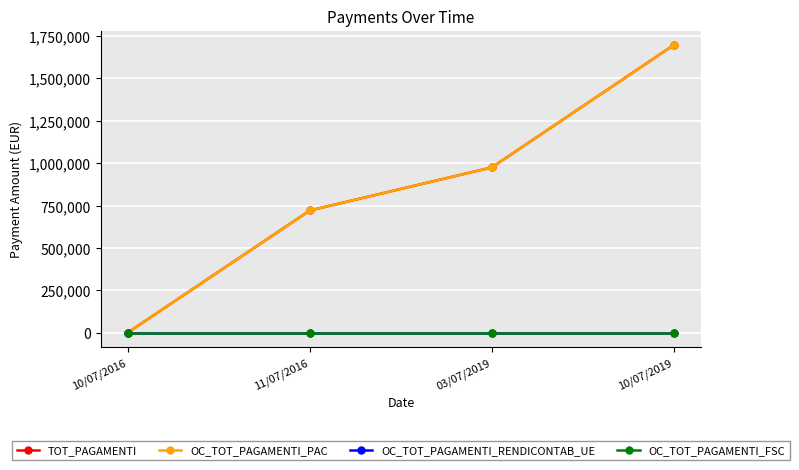

The value of OC_TOT_PAGAMENTI_PAC at 11/07/2016 is 720802.7. True or false?

True